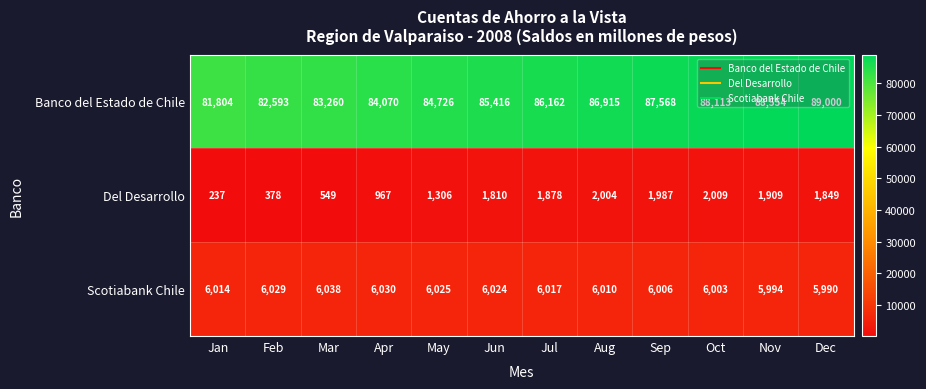

The Scotiabank Chile series shows 1406 at Jun. True or false?

False